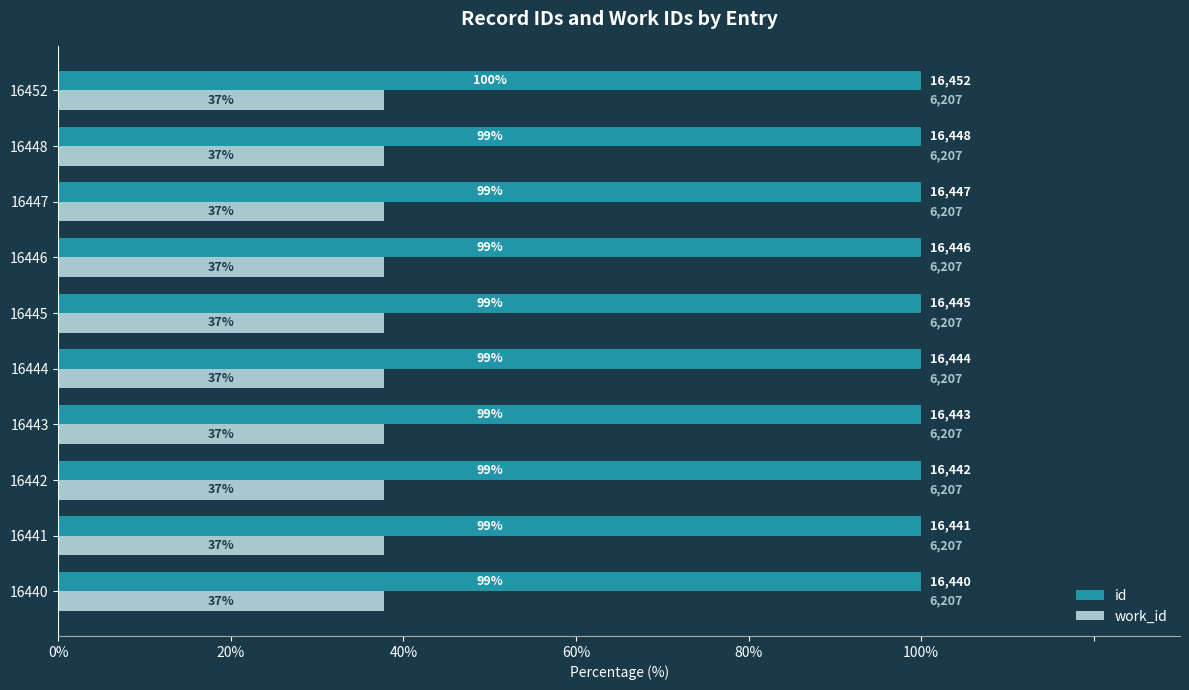

Rank the series by their maximum value, from lowest to highest.

work_id, id